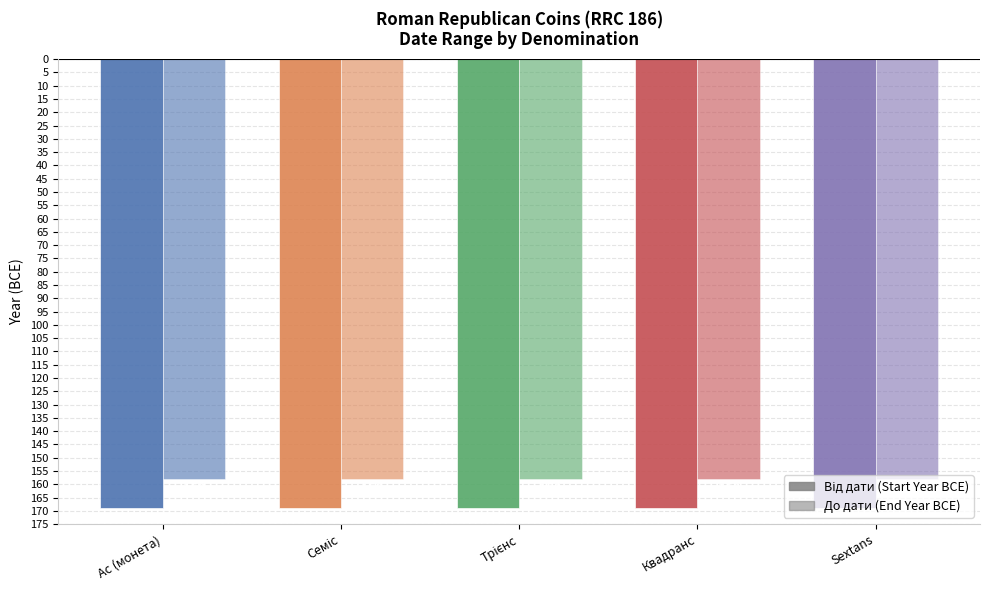

Reading right to left, extract all data points from this chart.

Від дати: Sextans=-169	Квадранс=-169	Трієнс=-169	Семіс=-169	Ас (монета)=-169
До дати: Sextans=-158	Квадранс=-158	Трієнс=-158	Семіс=-158	Ас (монета)=-158